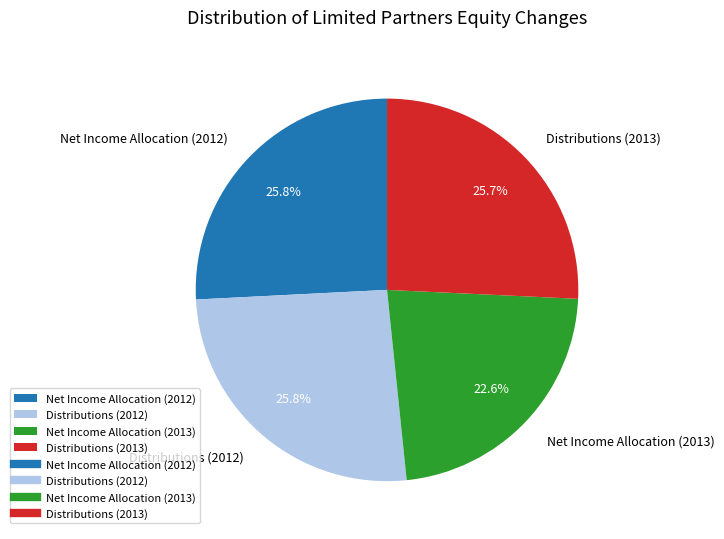

Is Net Income Allocation (2013) the majority of the pie?

No